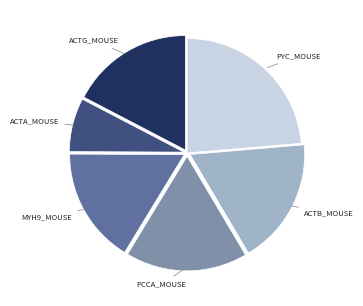

Does any single category account for the majority?

No